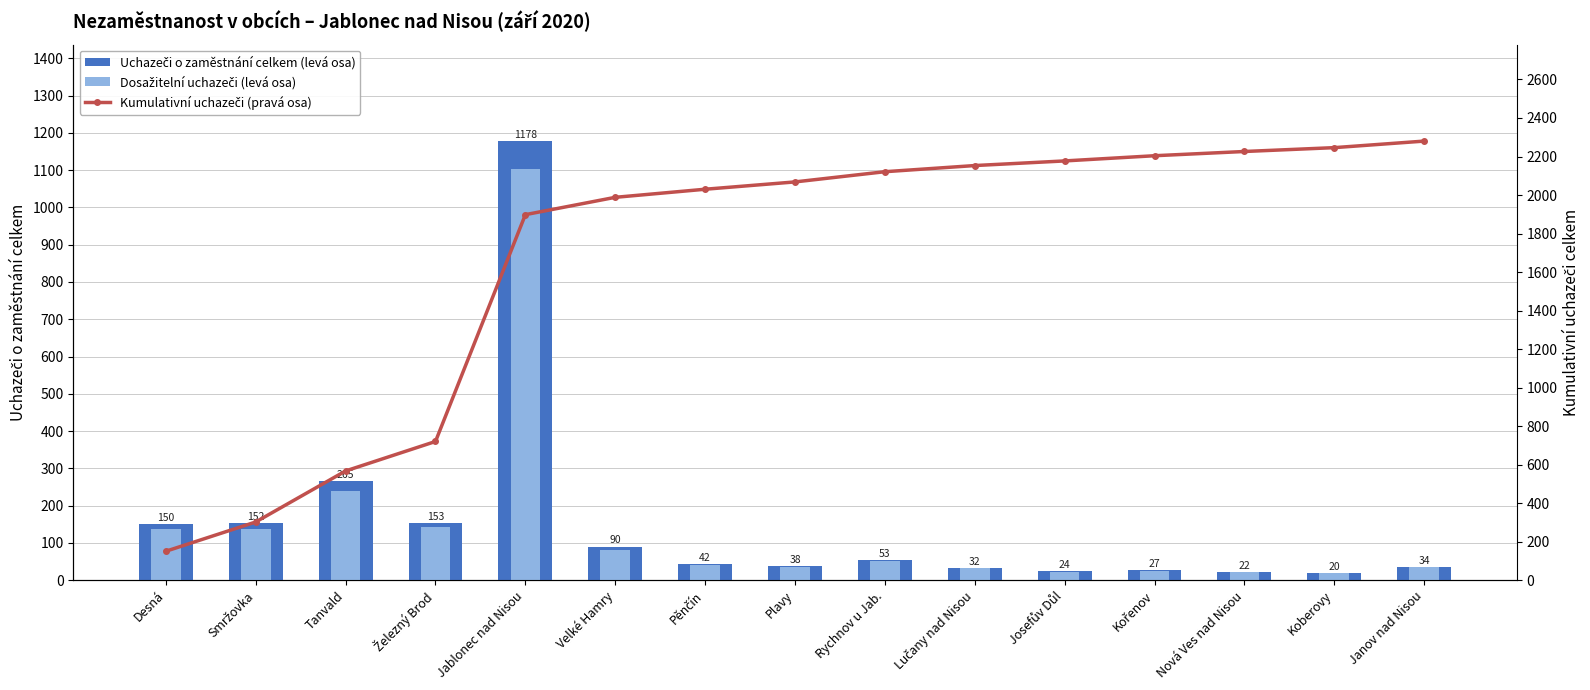

List the labels in order of Kumulativní uchazeči (pravá osa) value, smallest first.

Desná, Smržovka, Tanvald, Železný Brod, Jablonec nad Nisou, Velké Hamry, Pěnčín, Plavy, Rychnov u Jab., Lučany nad Nisou, Josefův Důl, Kořenov, Nová Ves nad Nisou, Koberovy, Janov nad Nisou